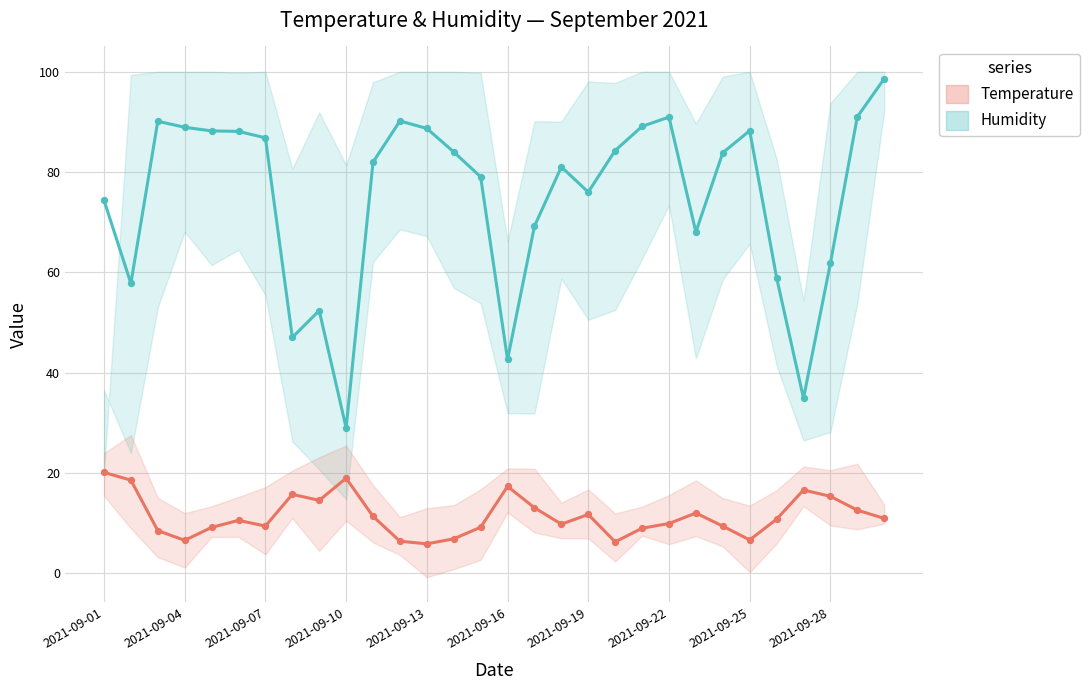

Which series has the largest total across all categories?

Humidity Avg